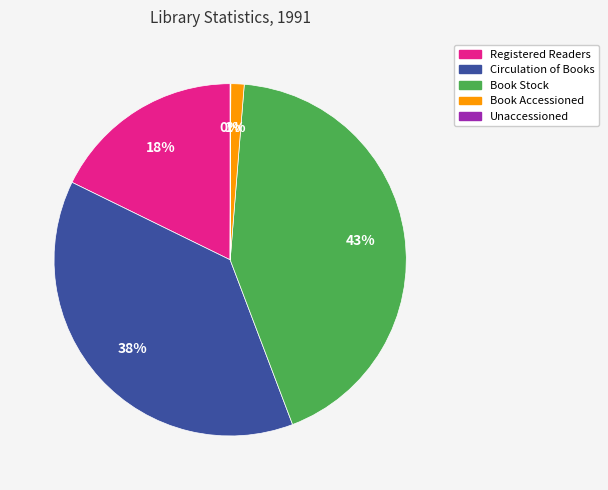

Which slice is the largest?

Book Stock